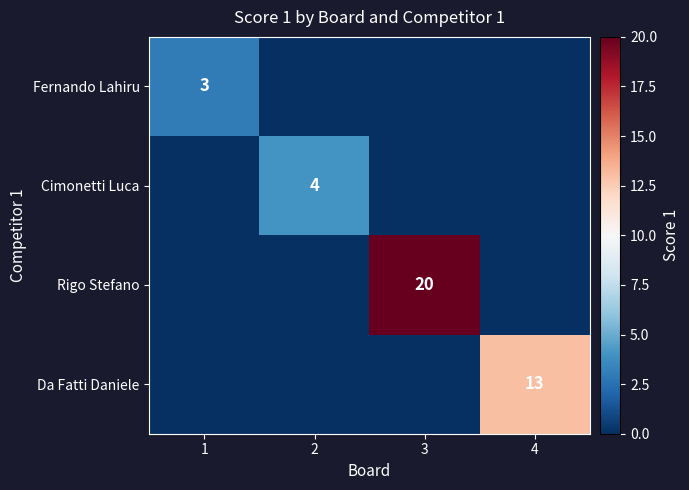

Is the value of Cimonetti Luca at 2 greater than the value of Fernando Lahiru at 1?

Yes